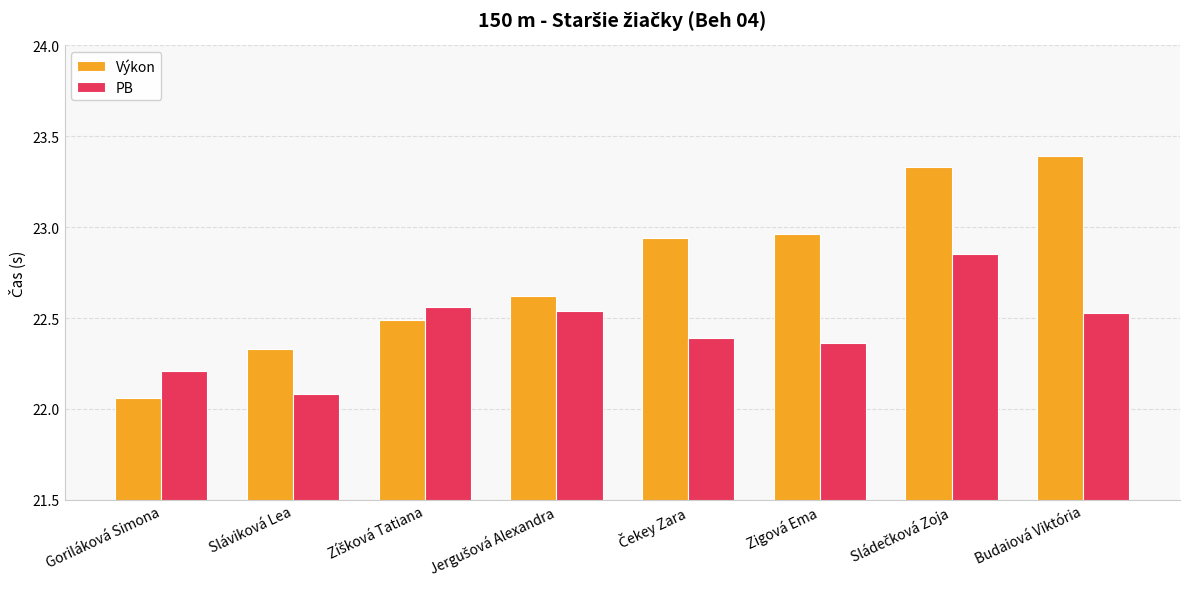

Which series changed the most between Sláviková Lea and Budaiová Viktória?

Výkon